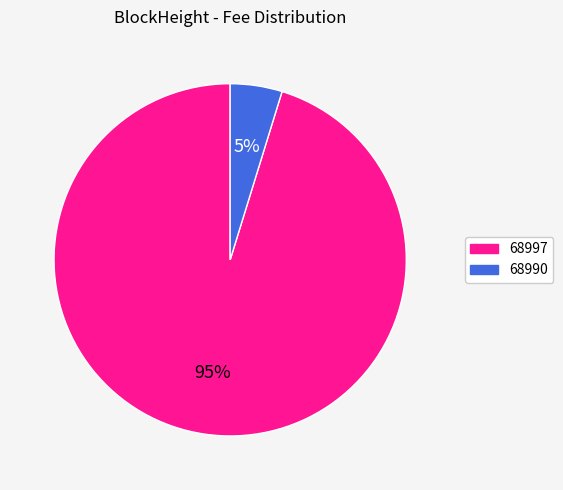

Is 68997 the majority of the pie?

Yes